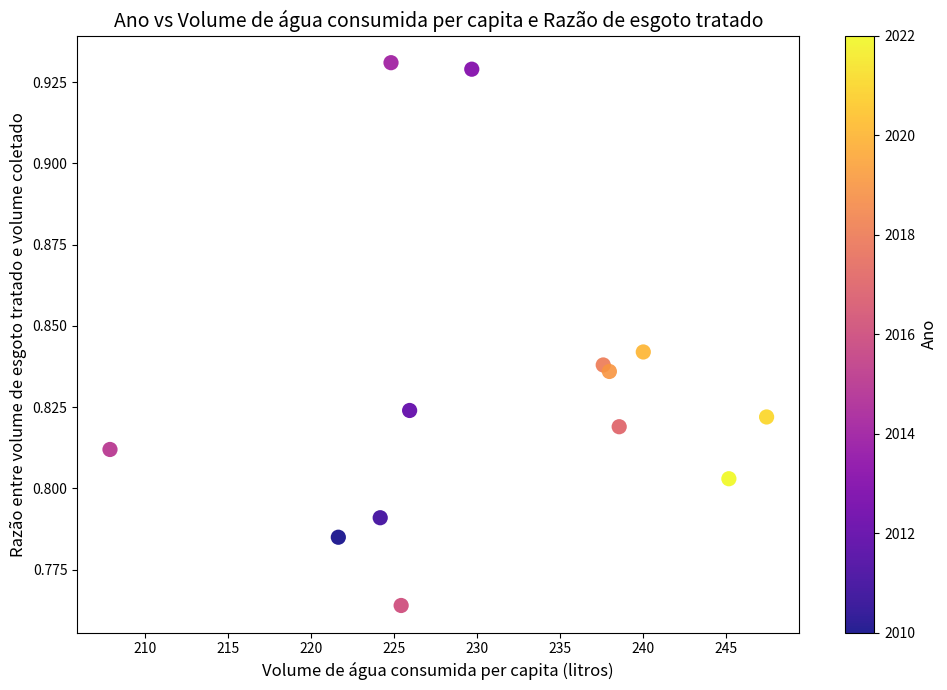

What is the range of X values (max minus min)?

39.5